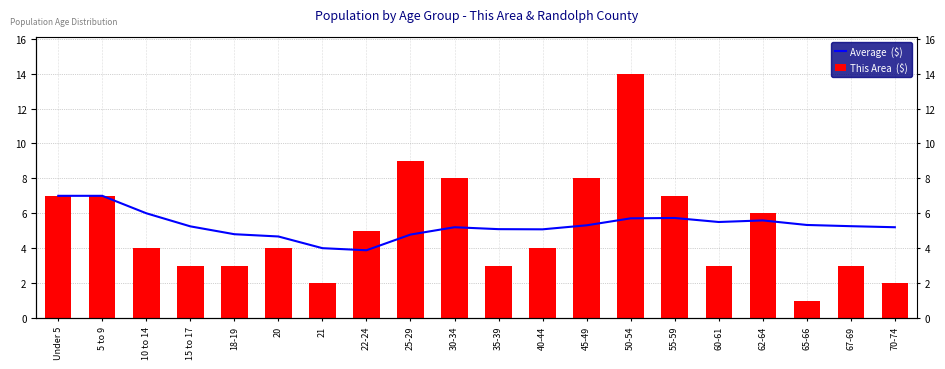

Rank the series by their average value, from lowest to highest.

This Area  ($), Average  ($)